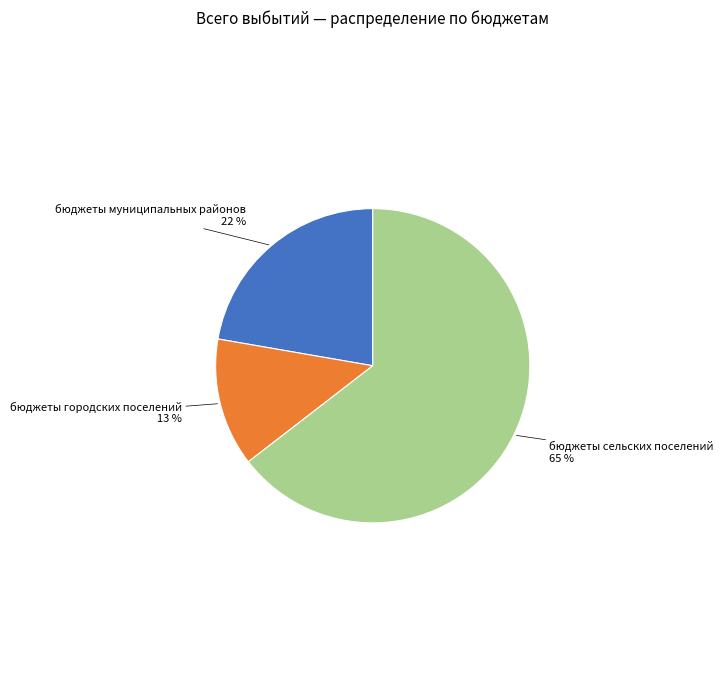

How many segments does this pie chart have?

3